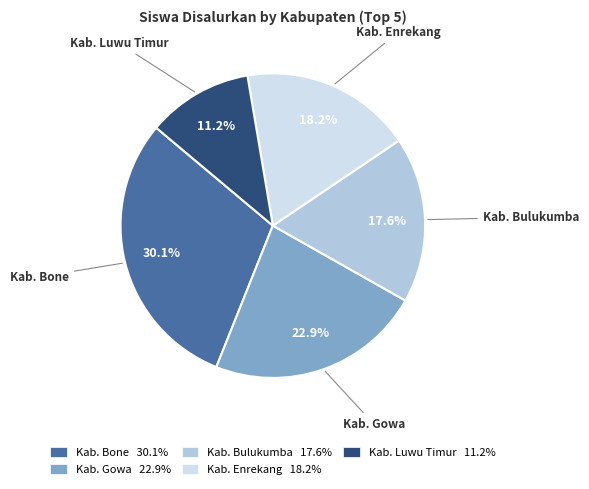

Which slice is the smallest?

Kab. Luwu Timur 11.2%